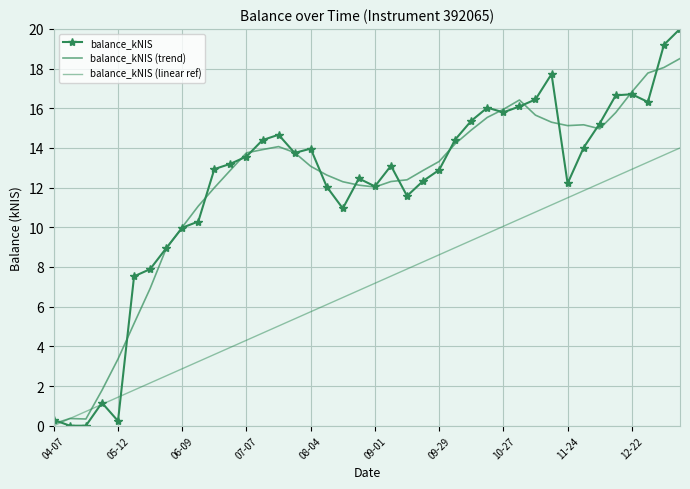

Where do balance_kNIS and balance_kNIS (trend) first cross each other?

04-07 and 05-12